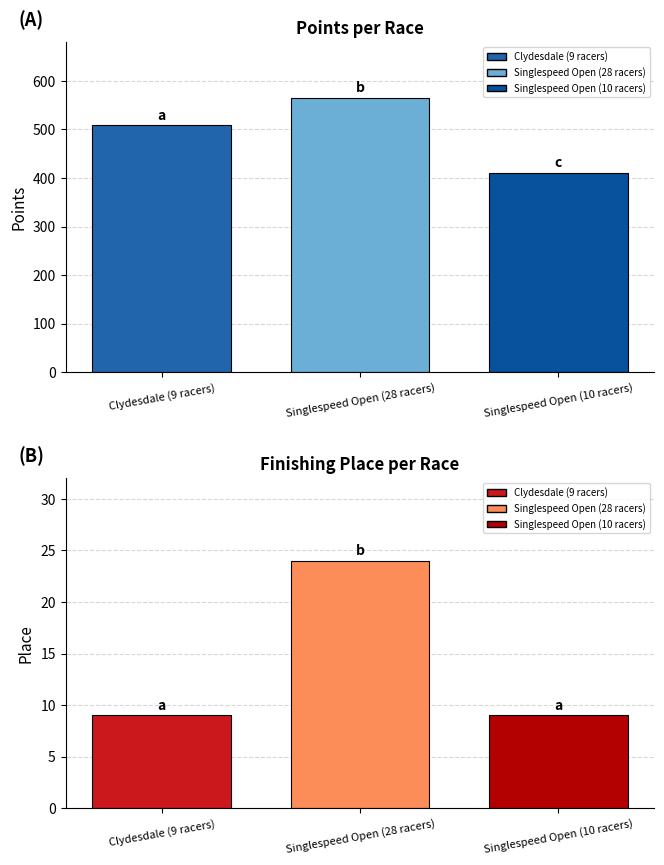

Rank the categories by Place value from highest to lowest.

Singlespeed Open (28 racers), Clydesdale (9 racers), Singlespeed Open (10 racers)